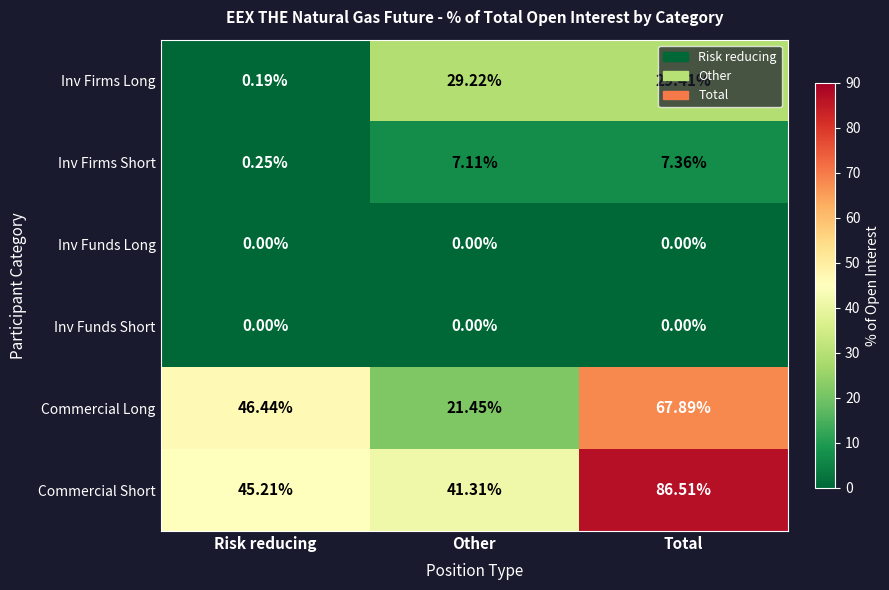

Which category has the highest value in the Inv Firms Long series?

Total